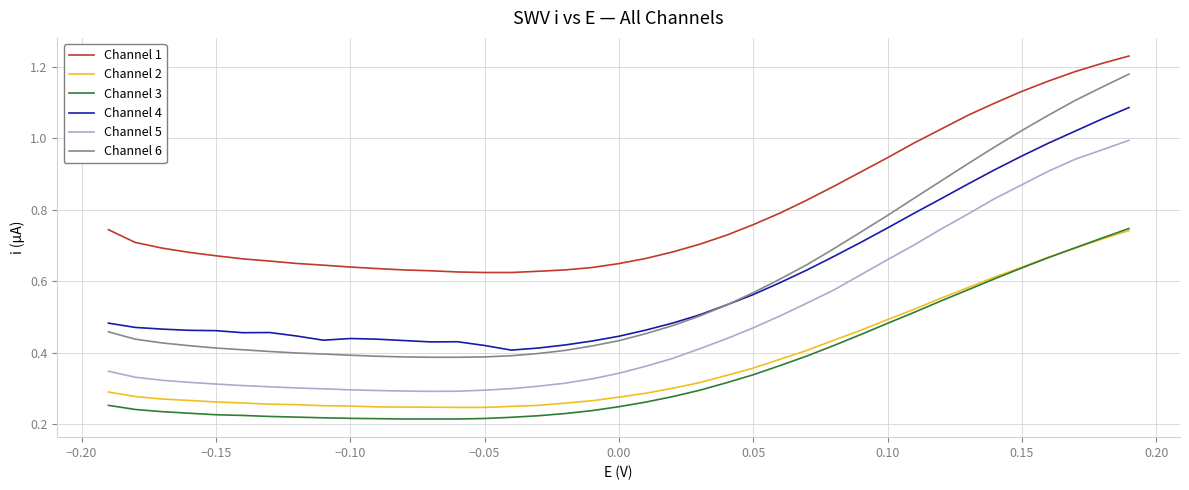

True or false: Channel 3 and Channel 5 intersect in this chart.

False